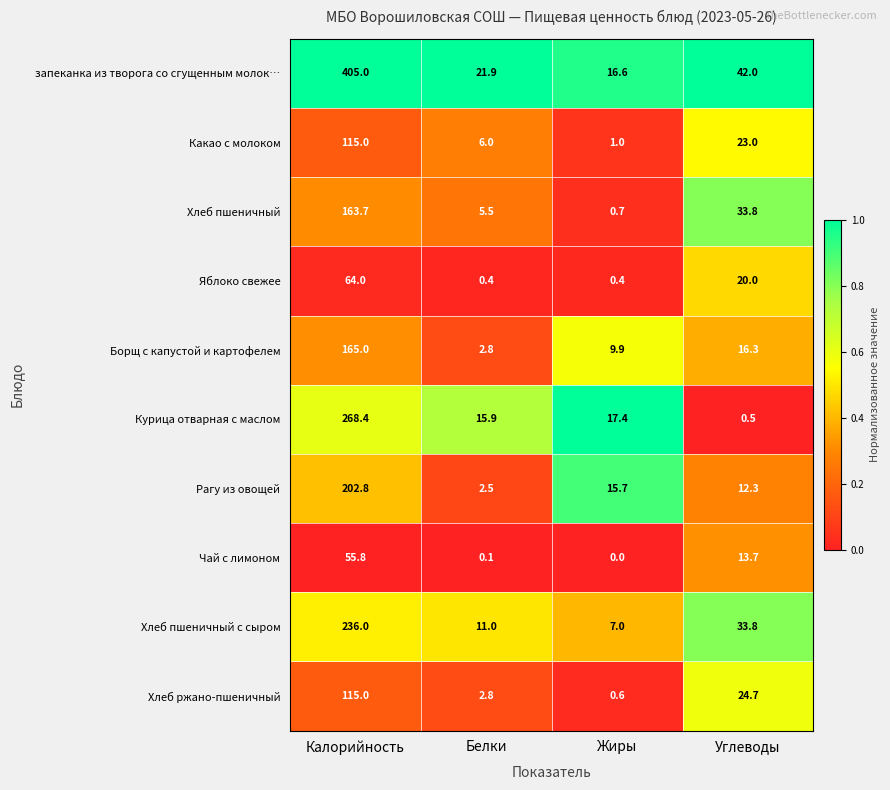

The value of Хлеб пшеничный с сыром at Жиры is 7.0. True or false?

True